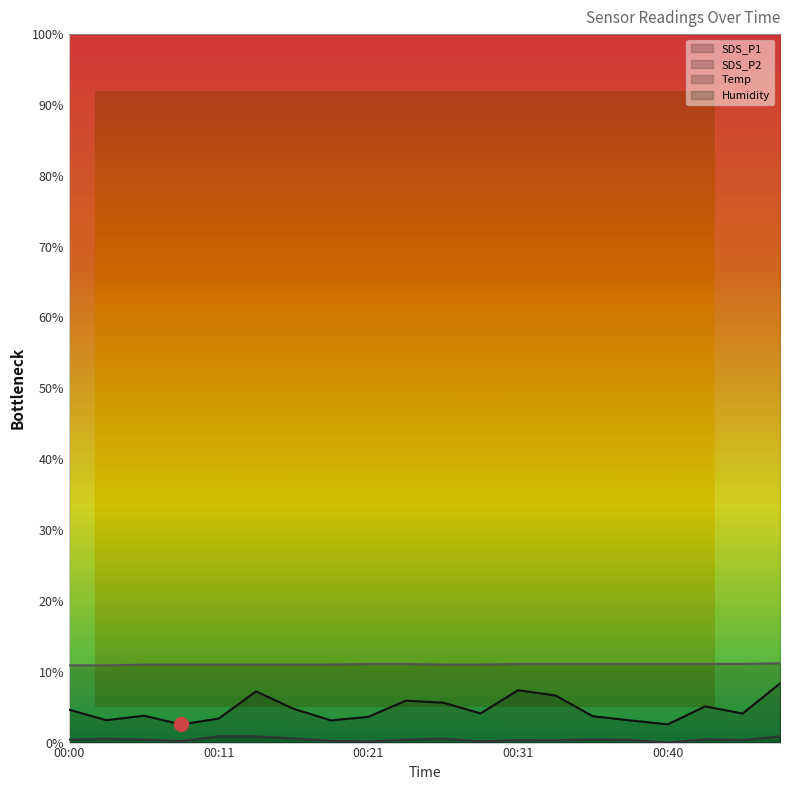

What is the difference between the maximum and minimum values in the Temp series?

0.3